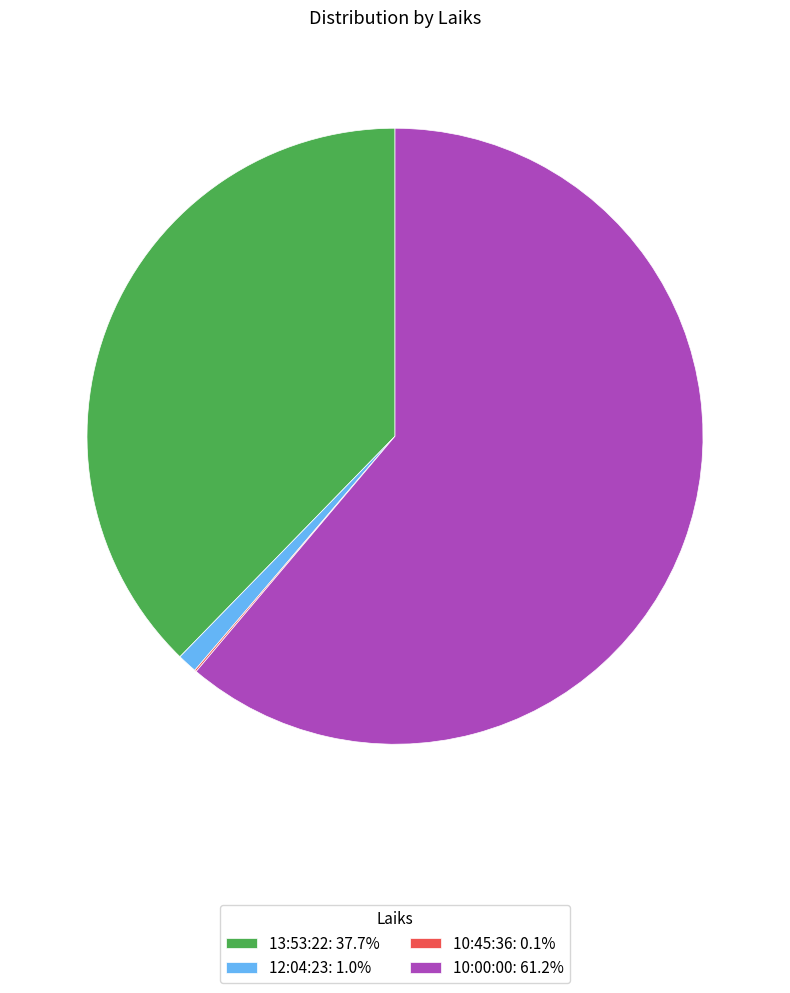

Is there a majority slice in this chart?

Yes